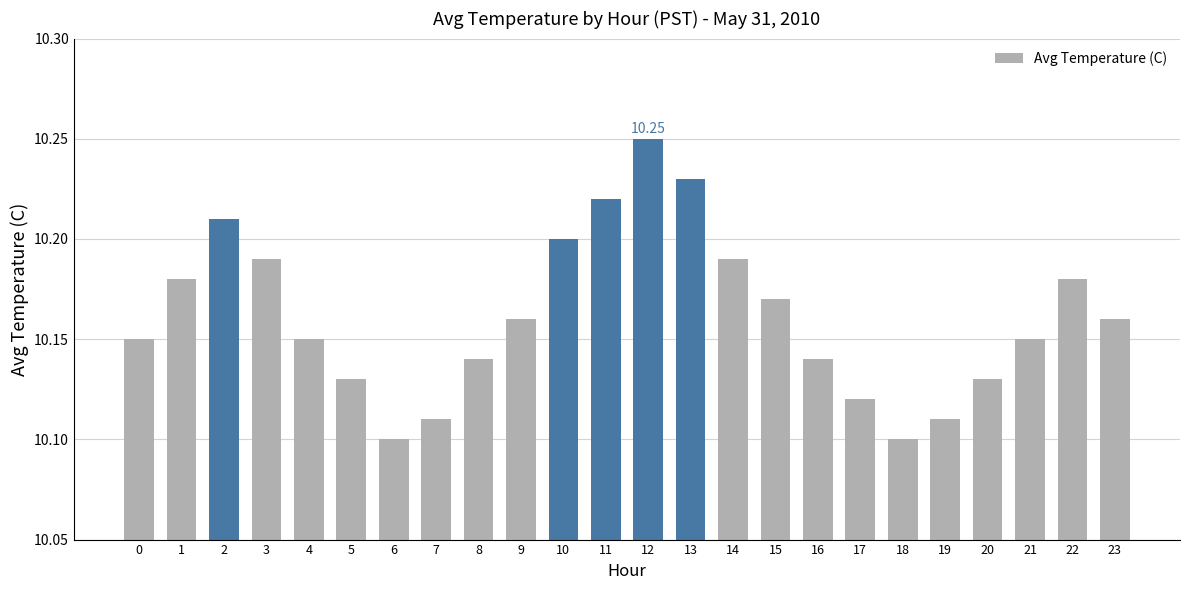

What is the sum of all values?

243.9